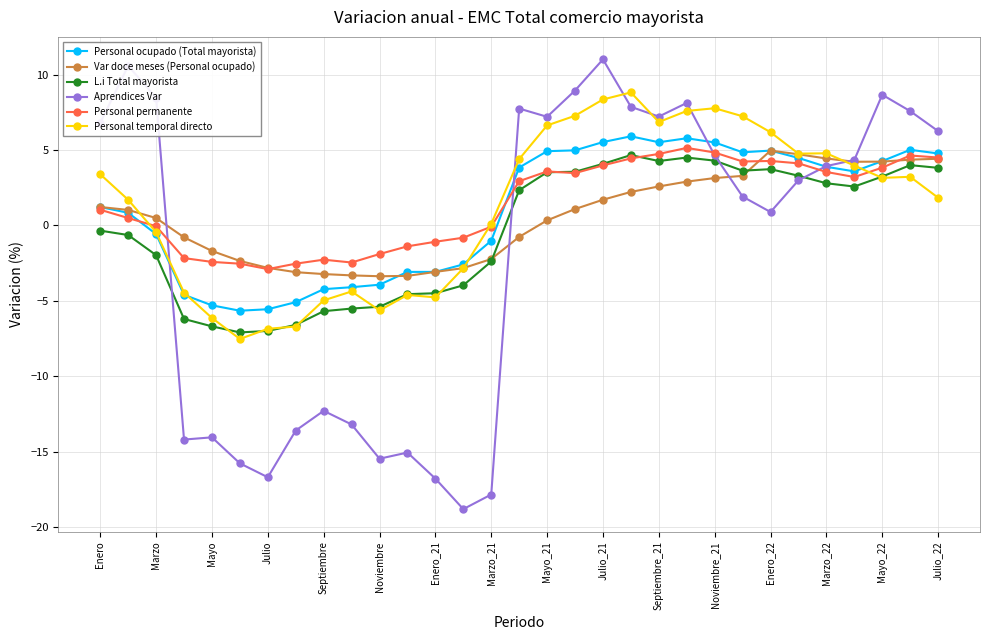

True or false: Personal temporal directo has more than 2 interior local peaks.

True